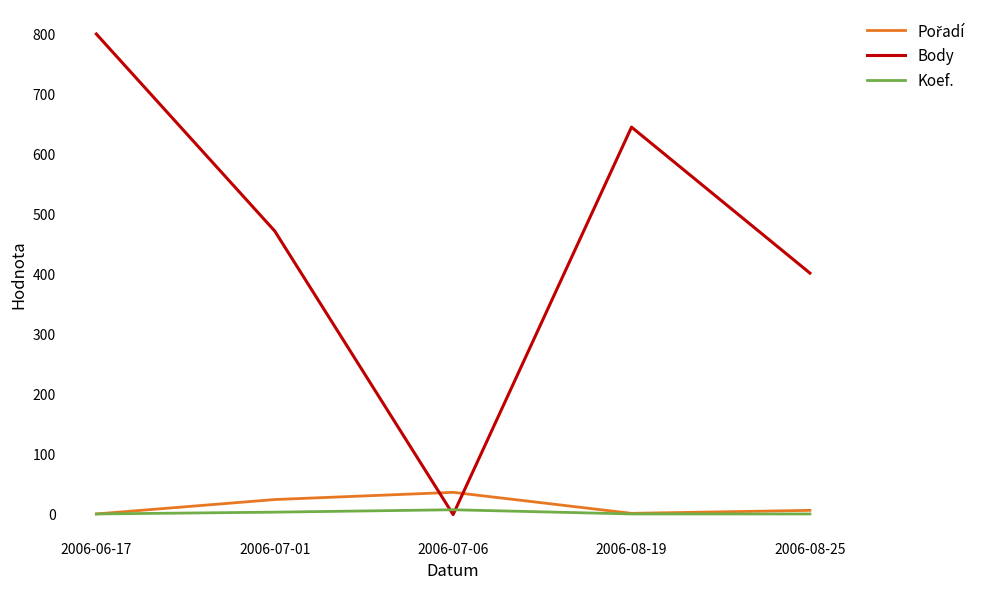

What is the total value across all series at 2006-08-25?

410